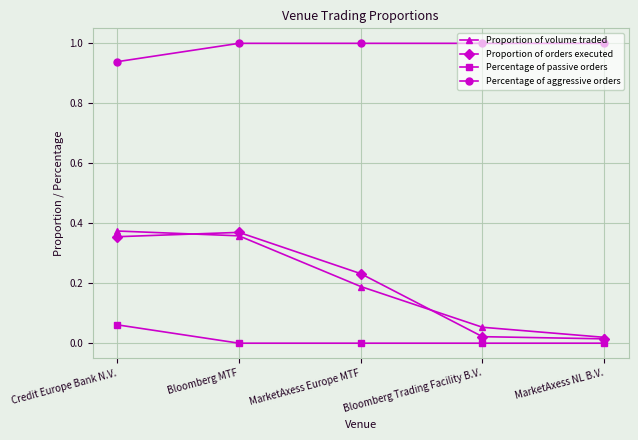

How many data points does each series have?

5